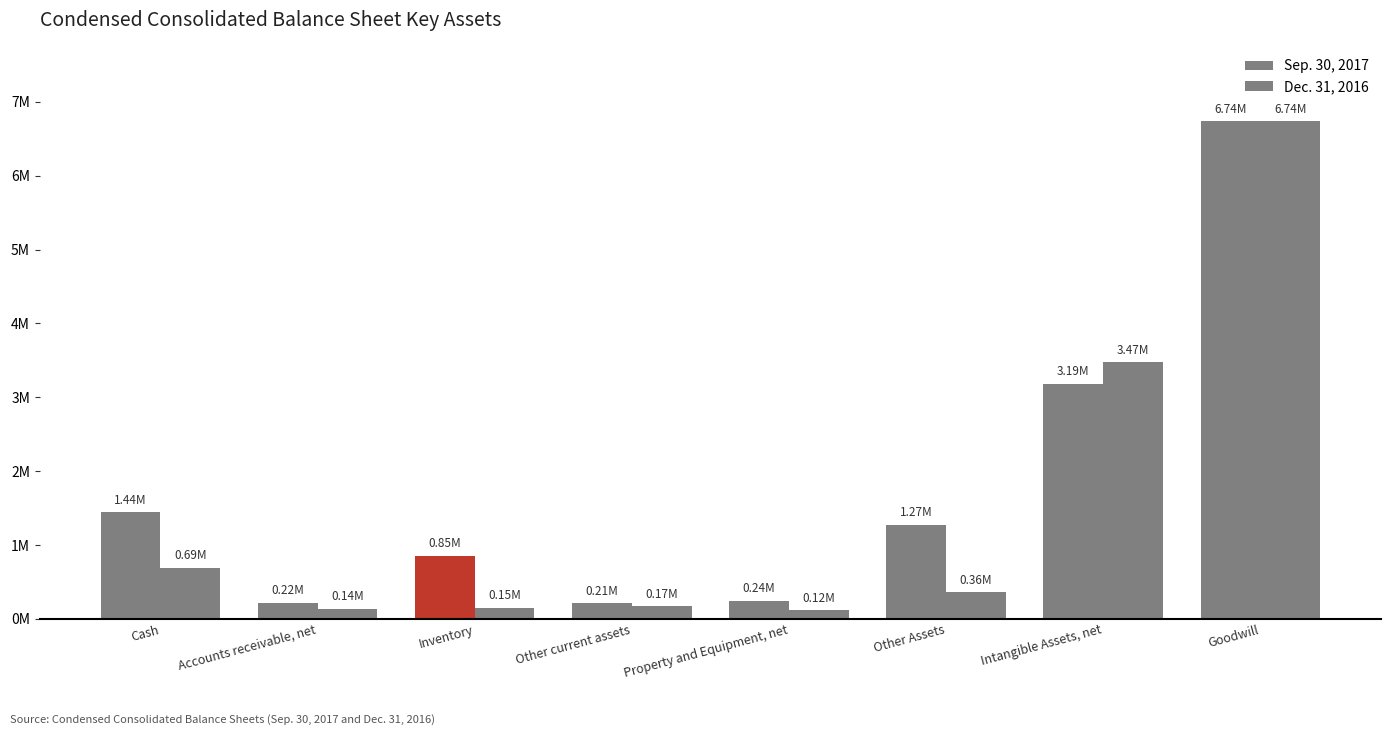

What is the label of the 7th bar from the right?

Accounts receivable, net